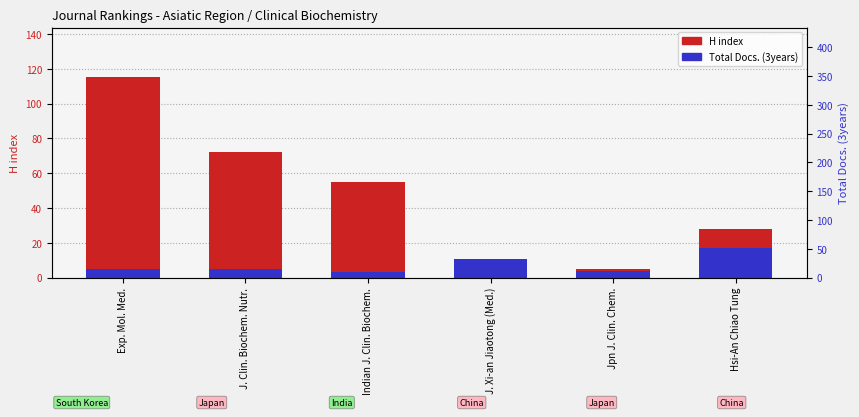

Which series changed the most between Exp. Mol. Med. and Indian J. Clin. Biochem.?

H index